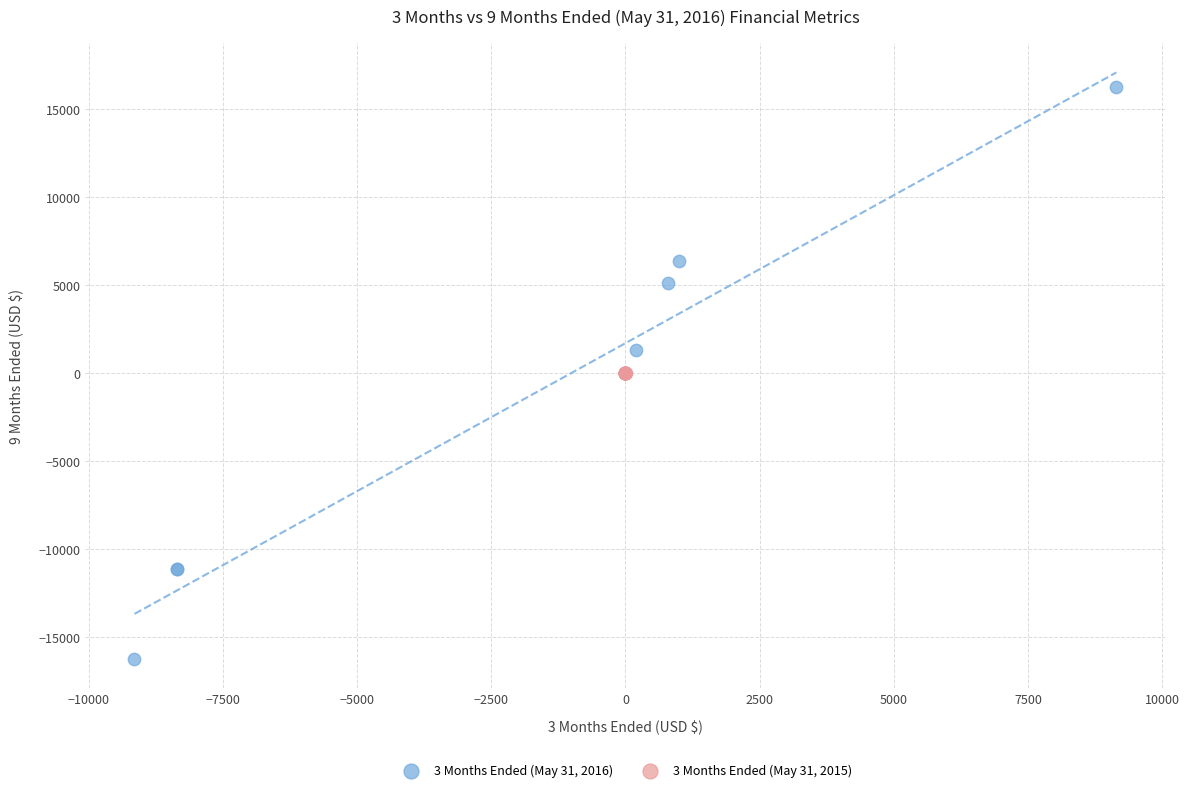

Which series contains the highest Y value?

3 Months Ended (May 31, 2016)